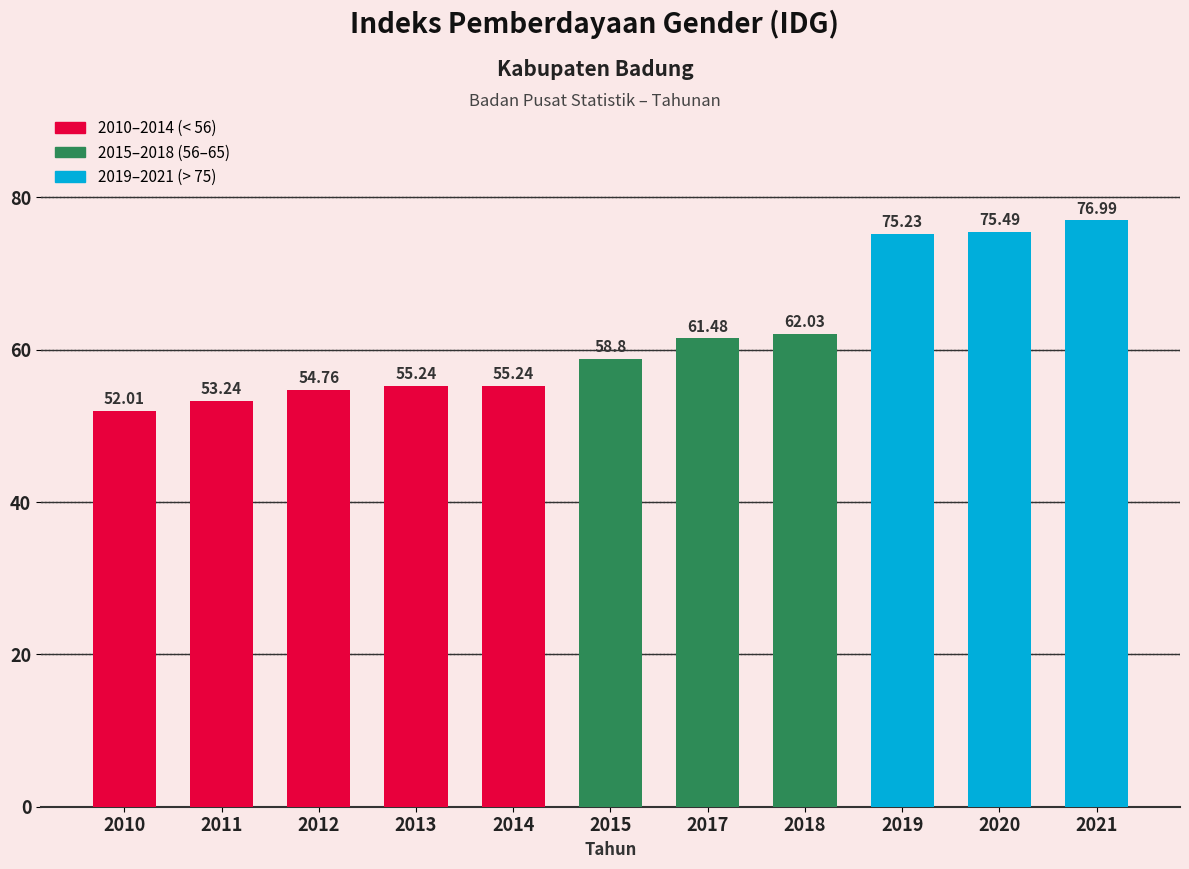

Reading left to right, transcribe all the data shown in this chart.

2010=52.0	2011=53.2	2012=54.8	2013=55.2	2014=55.2	2015=58.8	2017=61.5	2018=62.0	2019=75.2	2020=75.5	2021=77.0